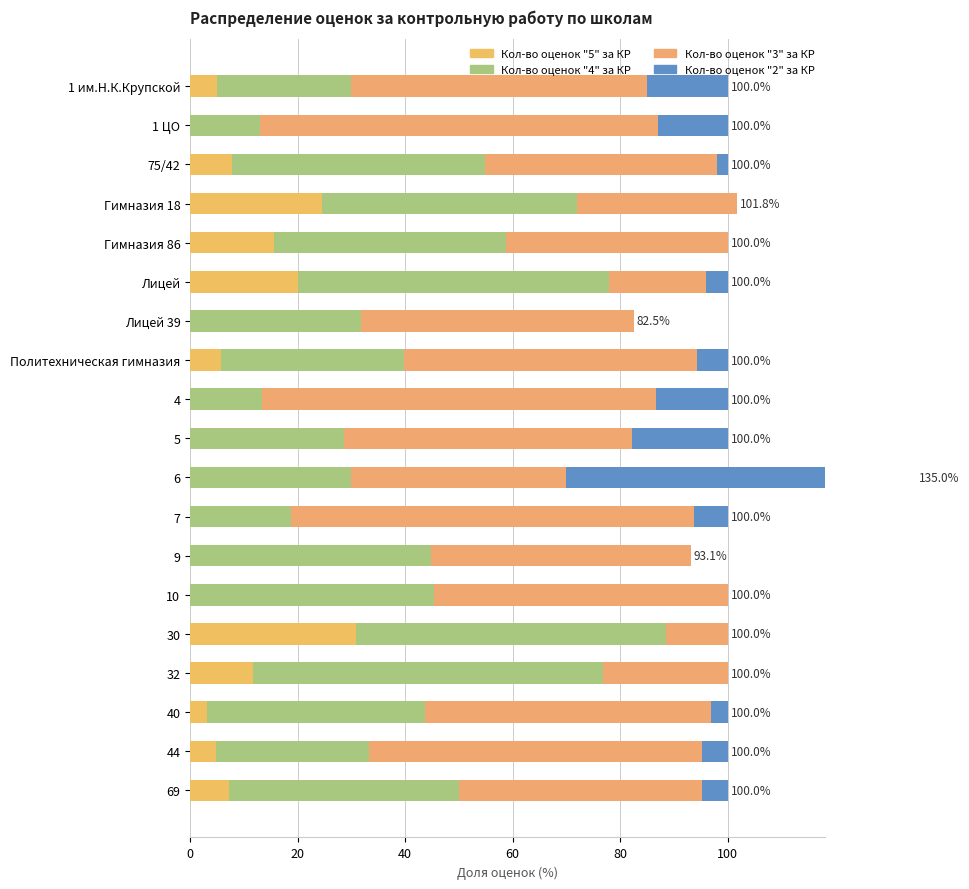

Which series has the widest spread of values?

Кол-во оценок "2" за КР